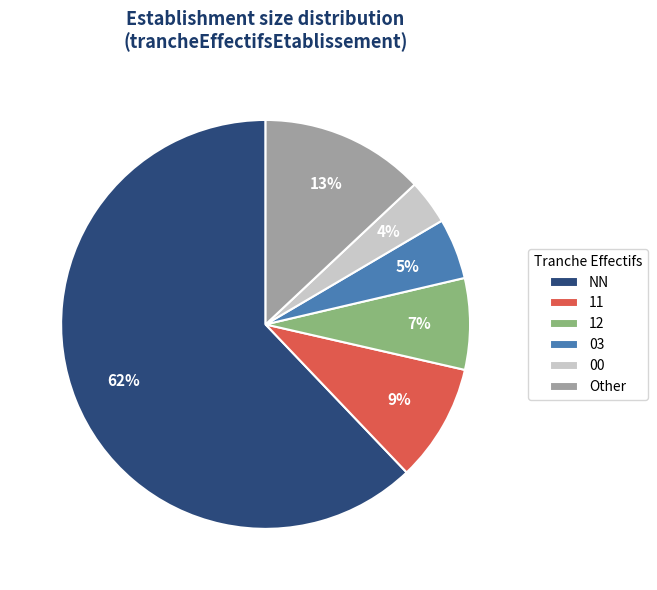

Which has a higher value, Other or 11?

Other